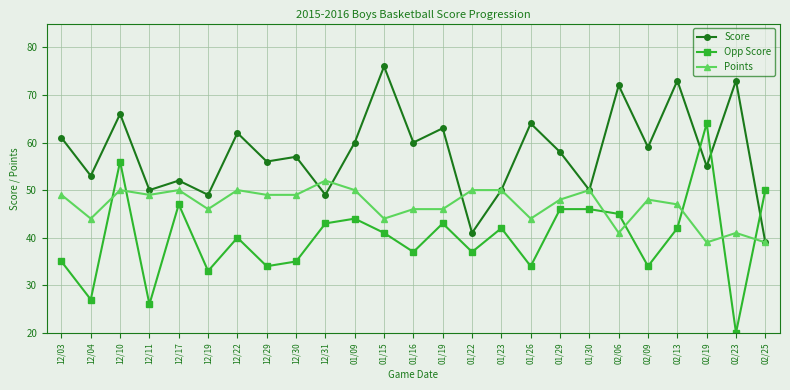

Which series changed the most between 01/23 and 02/13?

Score